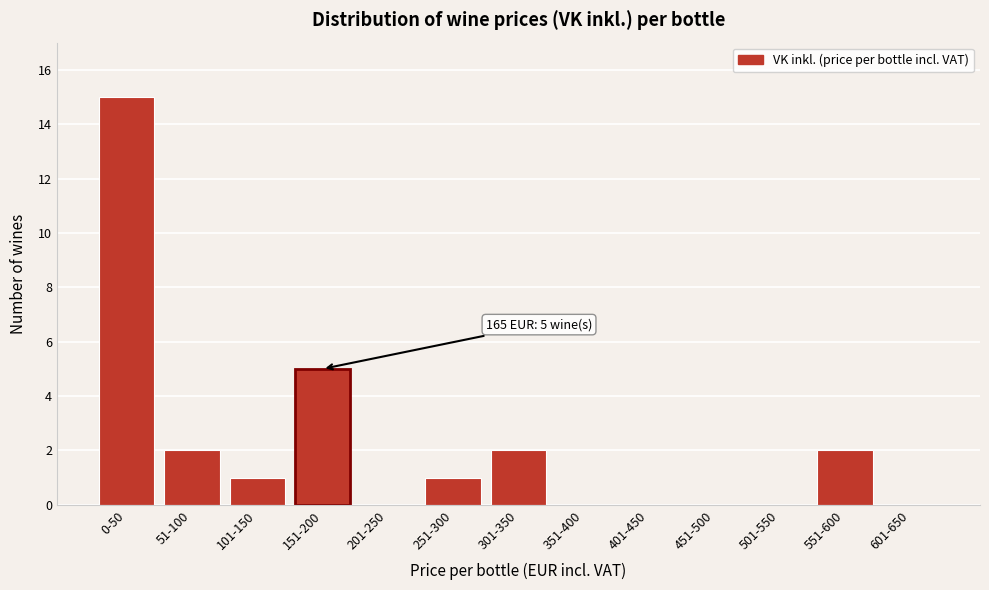

Reading left to right, transcribe all the data shown in this chart.

0-50=15	51-100=2	101-150=1	151-200=5	201-250=0	251-300=1	301-350=2	351-400=0	401-450=0	451-500=0	501-550=0	551-600=2	601-650=0